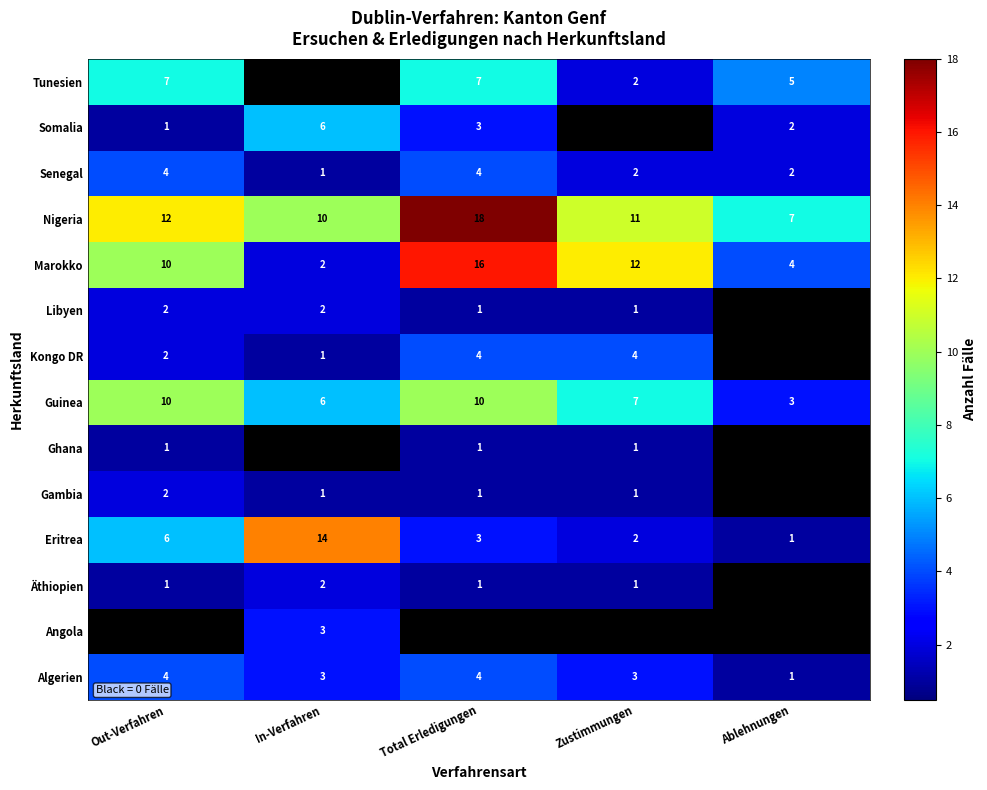

The Äthiopien series shows 2 at In-Verfahren. True or false?

True